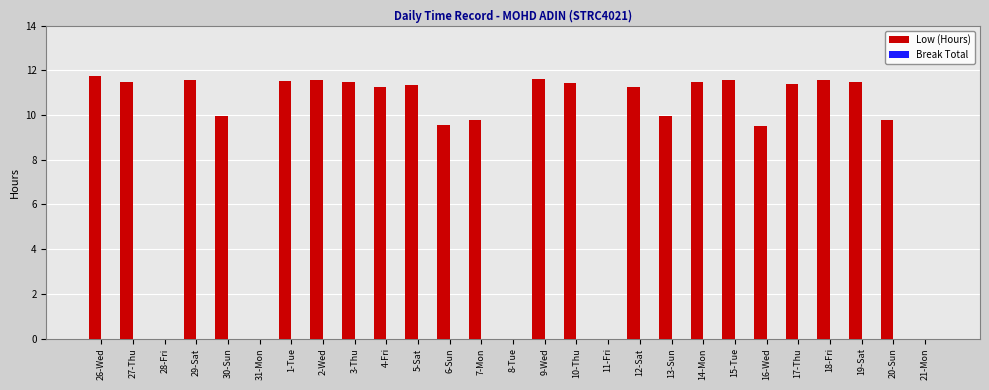

Is it true that the value at 20-Sun is 13.5?

False